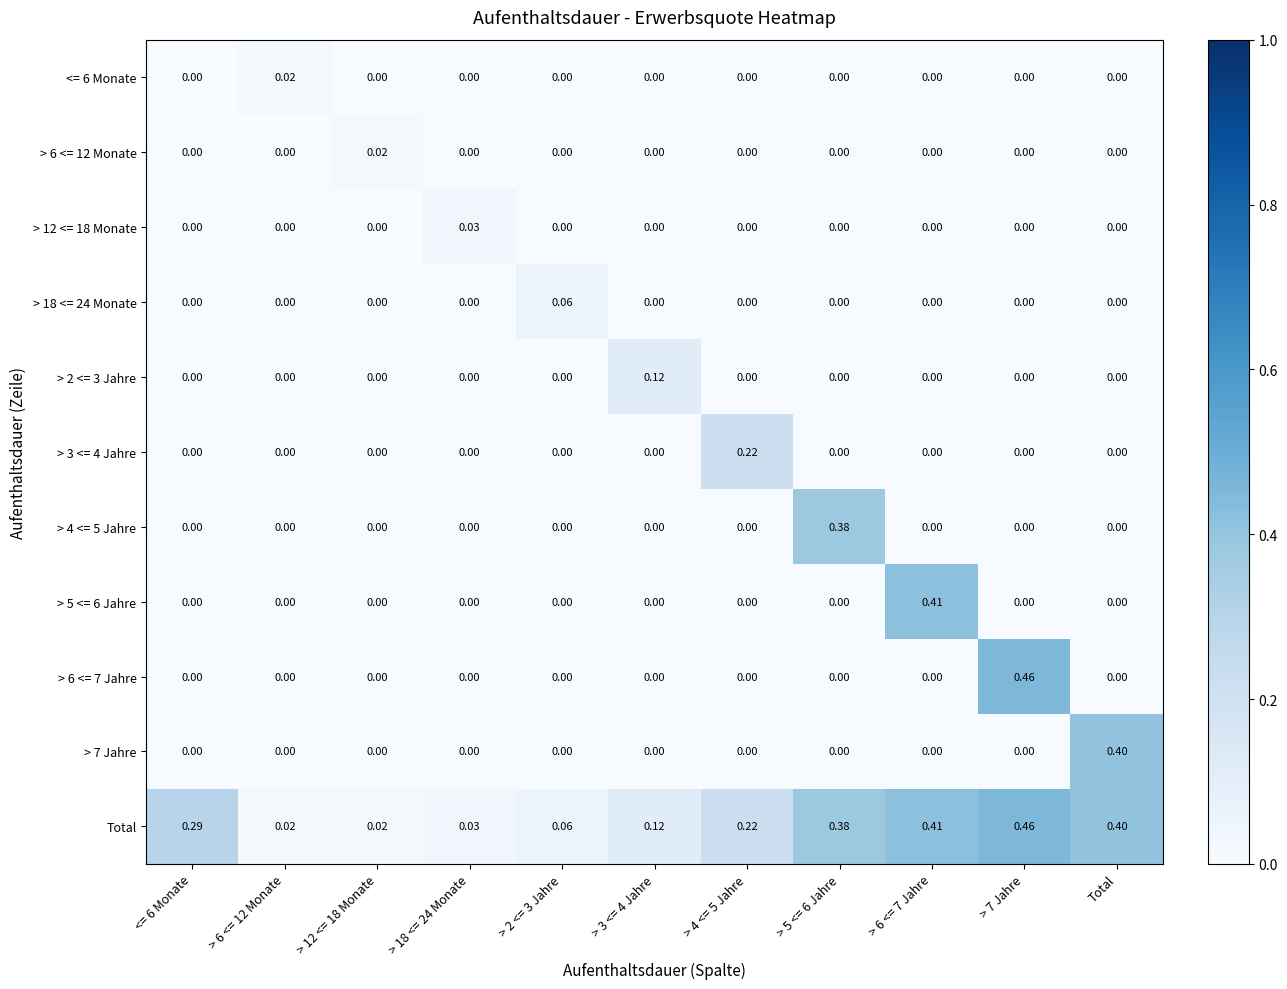

Which series has the largest total across all categories?

Total